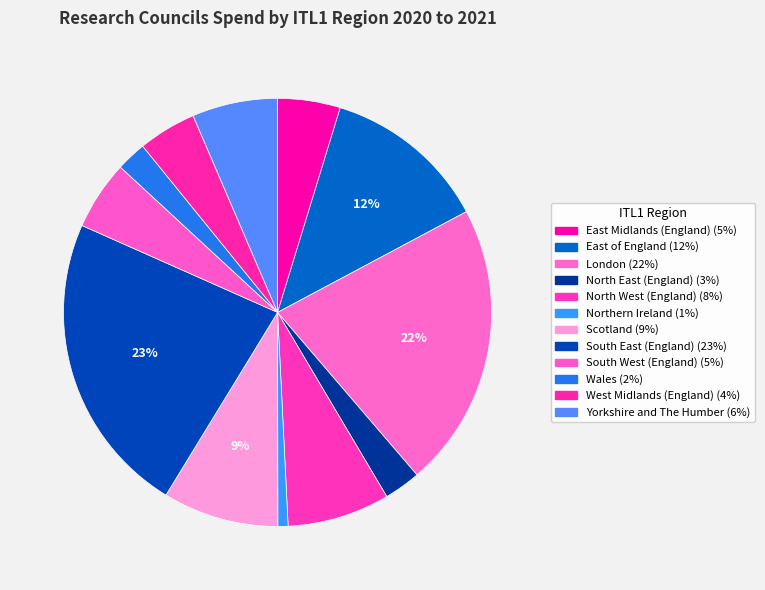

The Northern Ireland slice represents 1% of the pie. True or false?

True